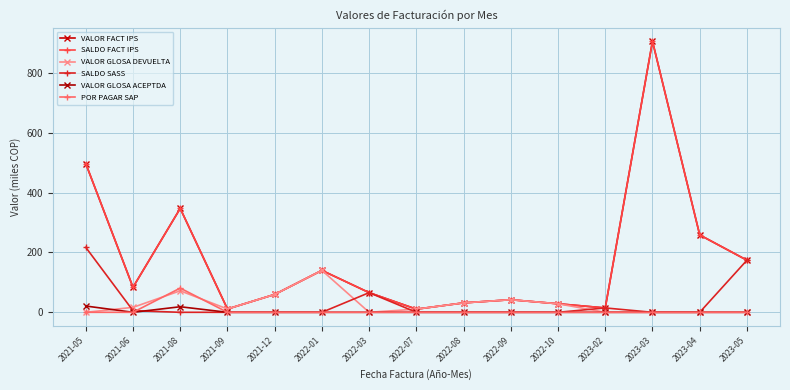

What is the difference between the VALOR FACT IPS values at 2023-02 and 2021-12?

45.1